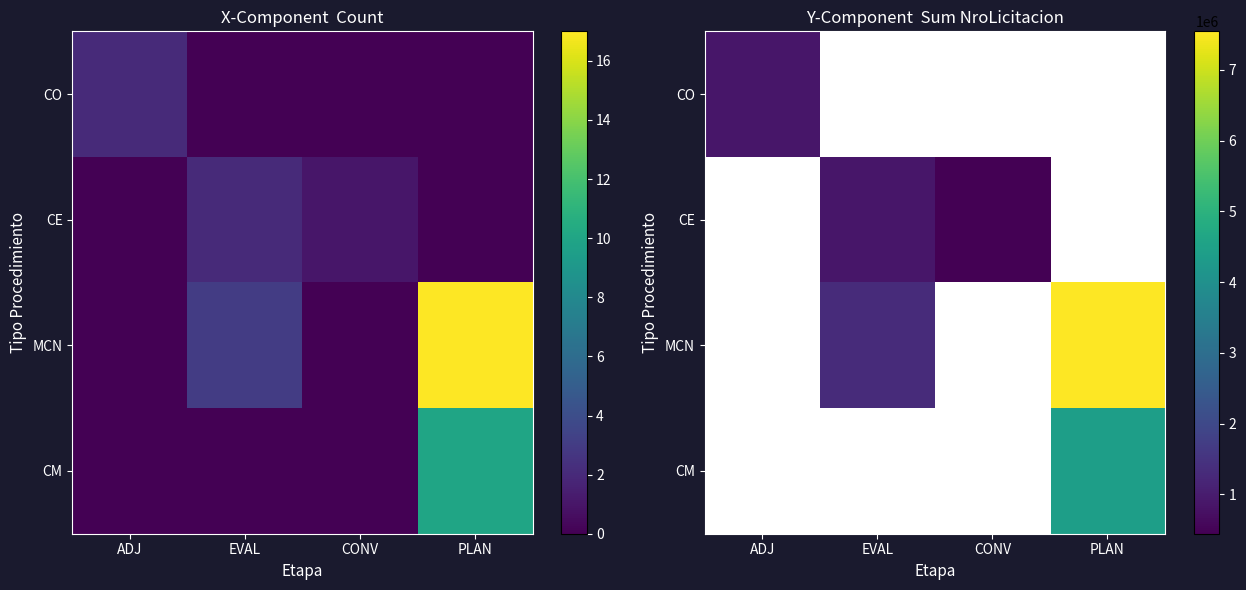

Read the MCN value at PLAN.

7544289.0